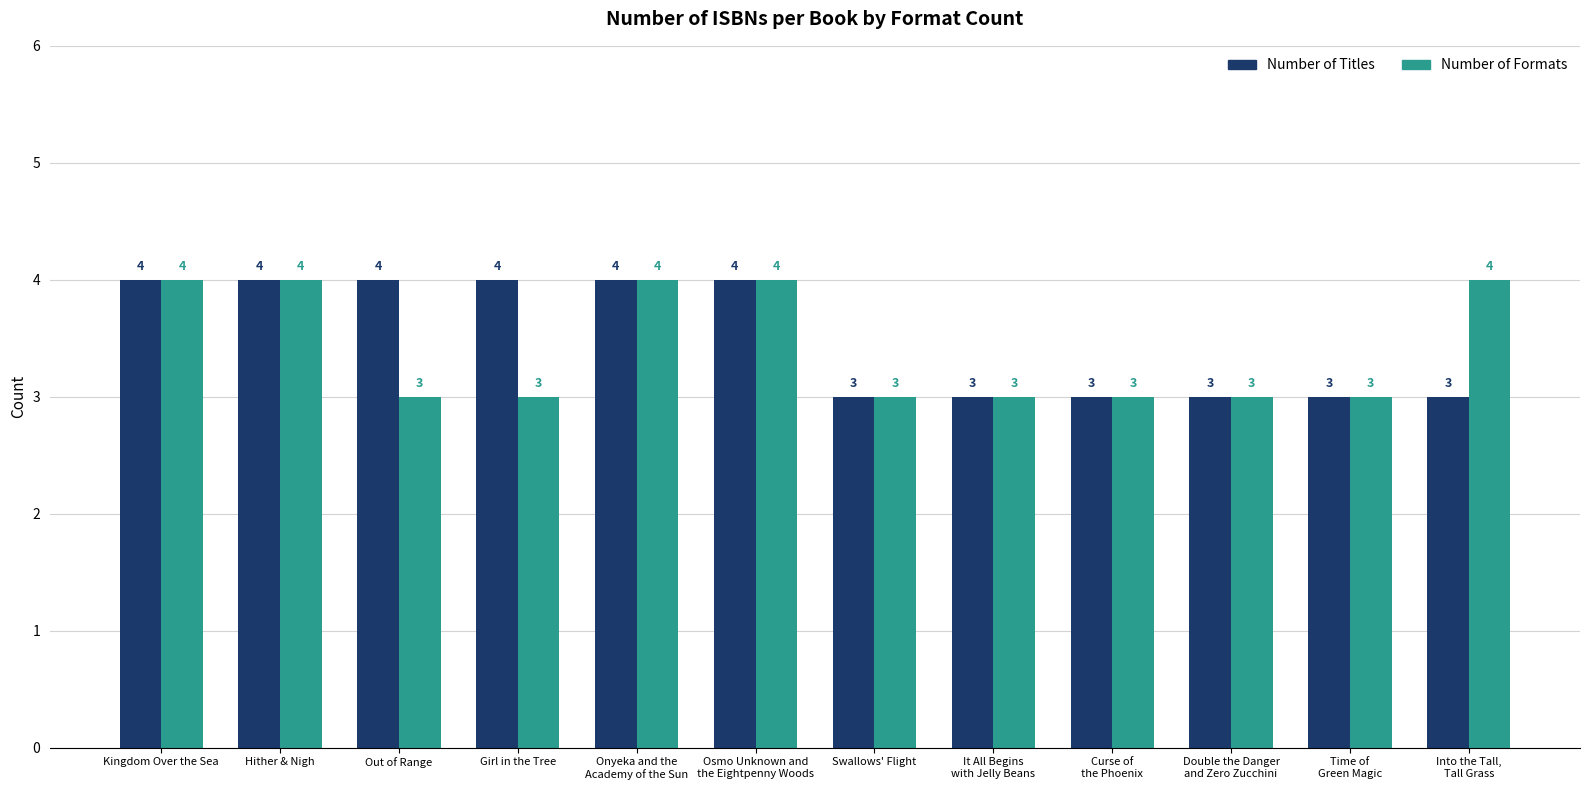

What is the average value of the Number of Titles series?

4